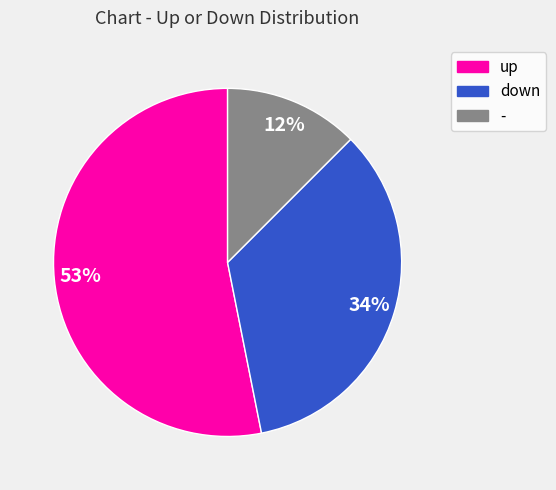

To the nearest percent, what portion does down represent?

34%